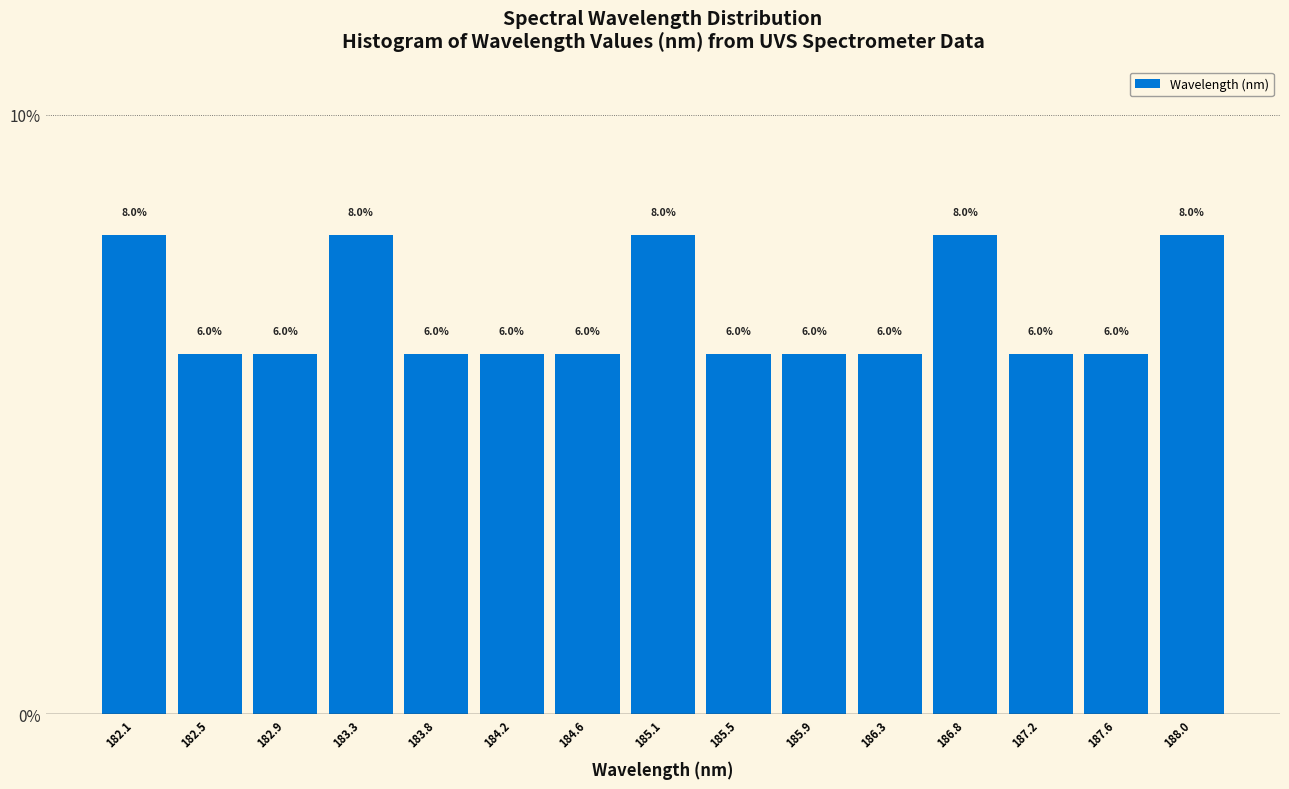

Reading left to right, transcribe this chart: for each bar, give the range it covers on the x-axis and its height. The bar edges are not printed on the chart, so give them approximately, as read against the axis.

181.85 to 182.25: 8.0
182.25 to 182.70: 6.0
182.70 to 183.15: 6.0
183.15 to 183.55: 8.0
183.55 to 184.00: 6.0
184.00 to 184.40: 6.0
184.40 to 184.85: 6.0
184.85 to 185.25: 8.0
185.25 to 185.70: 6.0
185.70 to 186.10: 6.0
186.10 to 186.55: 6.0
186.55 to 187.00: 8.0
187.00 to 187.40: 6.0
187.40 to 187.85: 6.0
187.85 to 188.25: 8.0